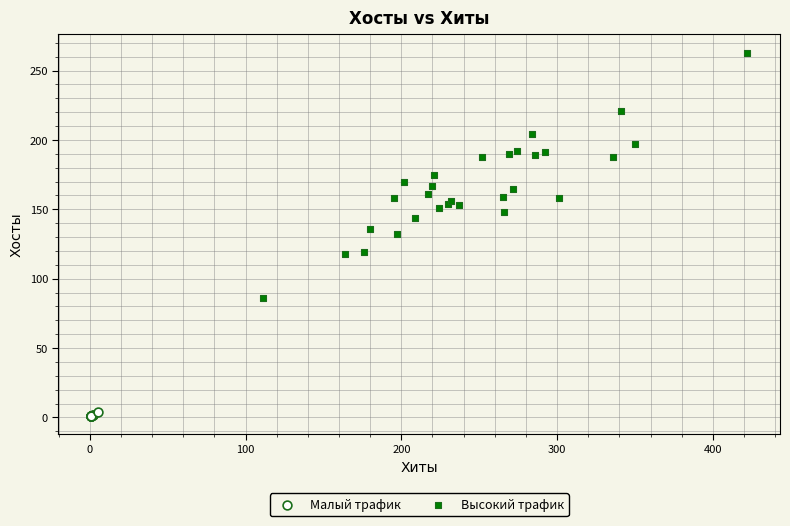

Which series contains the highest Y value?

Высокий трафик